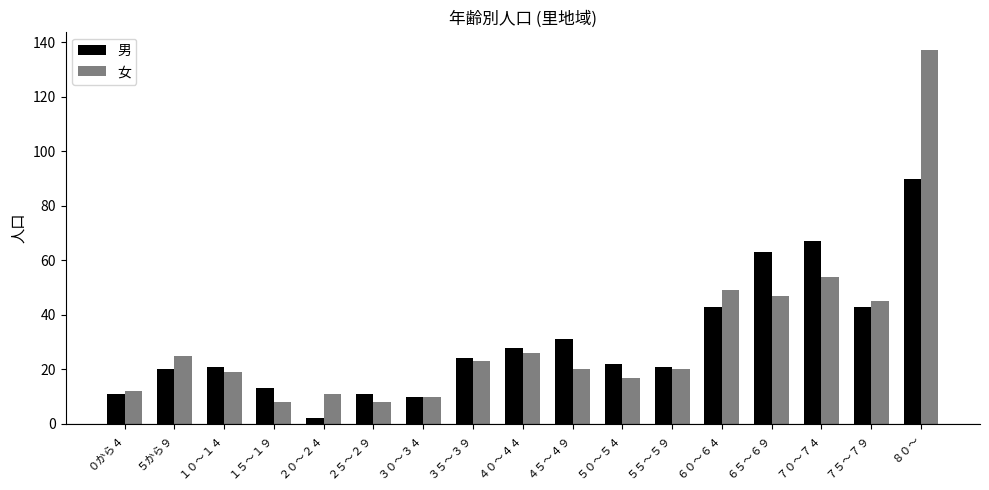

What is the label of the 13th bar from the right?

２０～２４